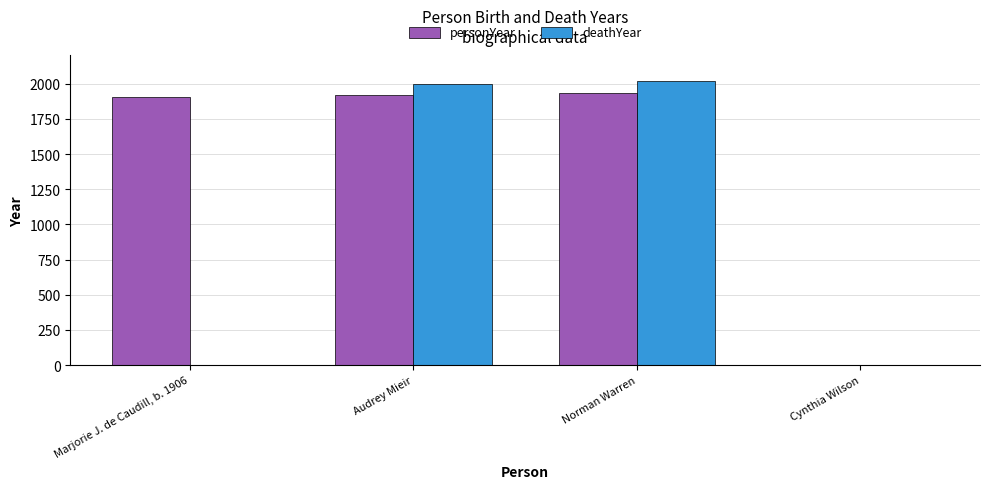

Which series has the largest total across all categories?

personYear